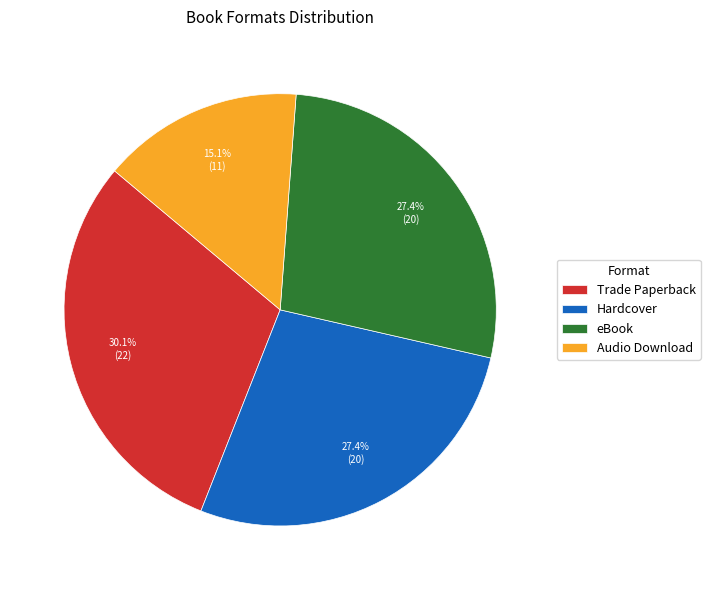

The Hardcover slice represents 40% of the pie. True or false?

False